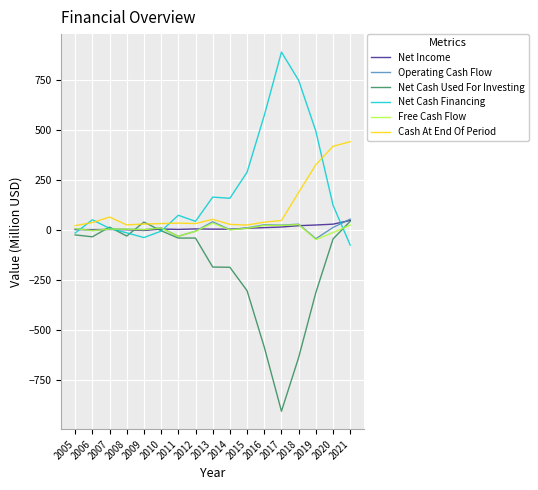

What is the difference between the maximum and minimum values in the Net Cash Used For Investing series?

952.0